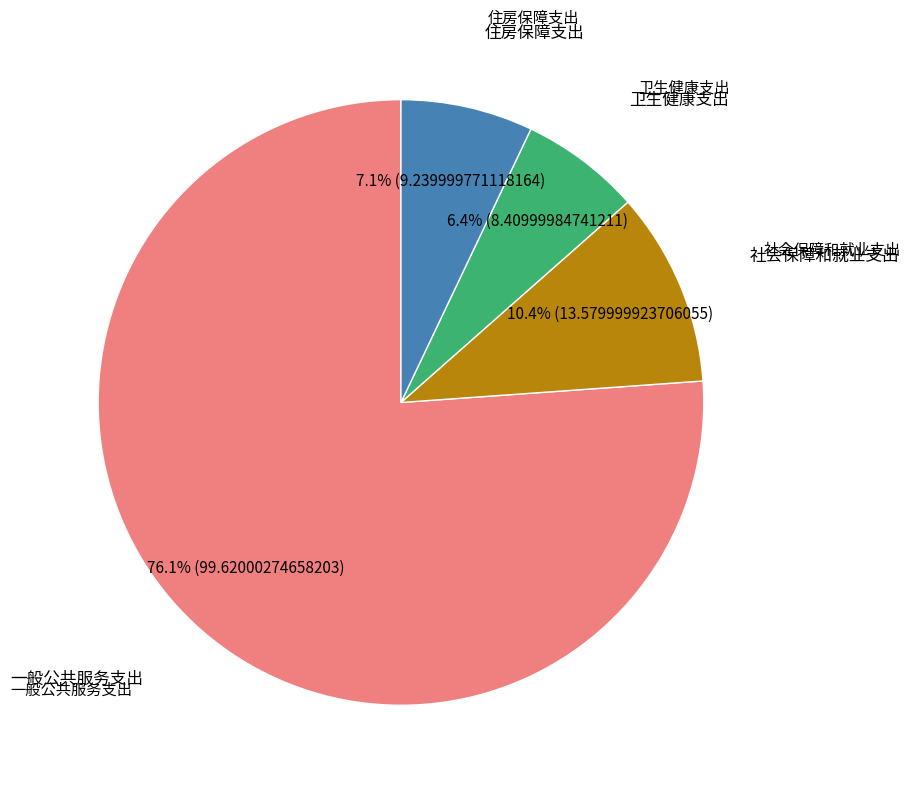

Is there a majority slice in this chart?

Yes